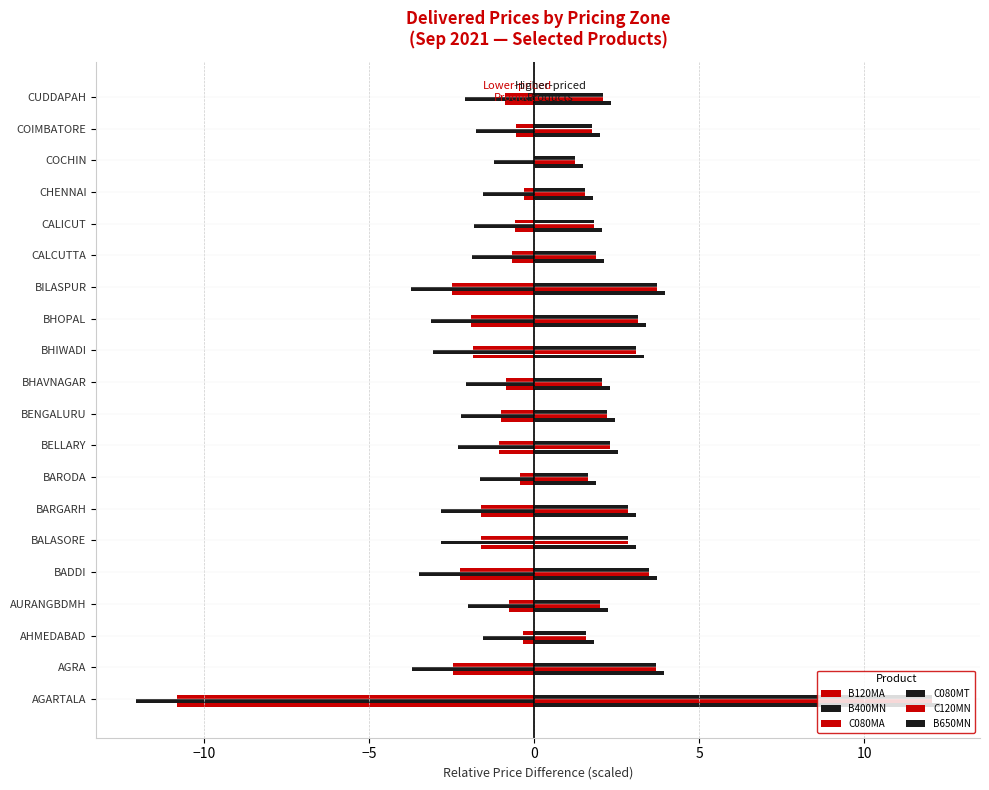

Count the number of data series in this chart.

6